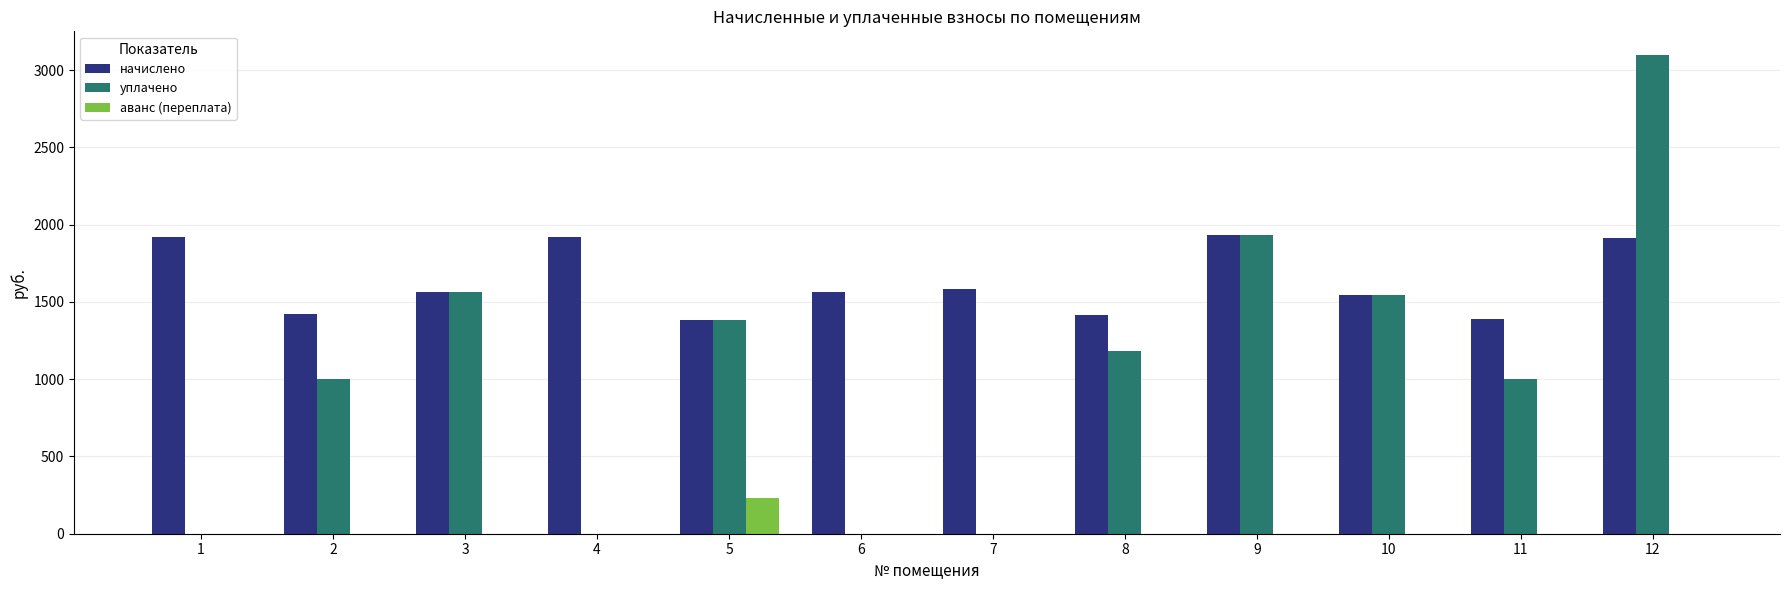

Which label corresponds to the largest value in the chart?

12